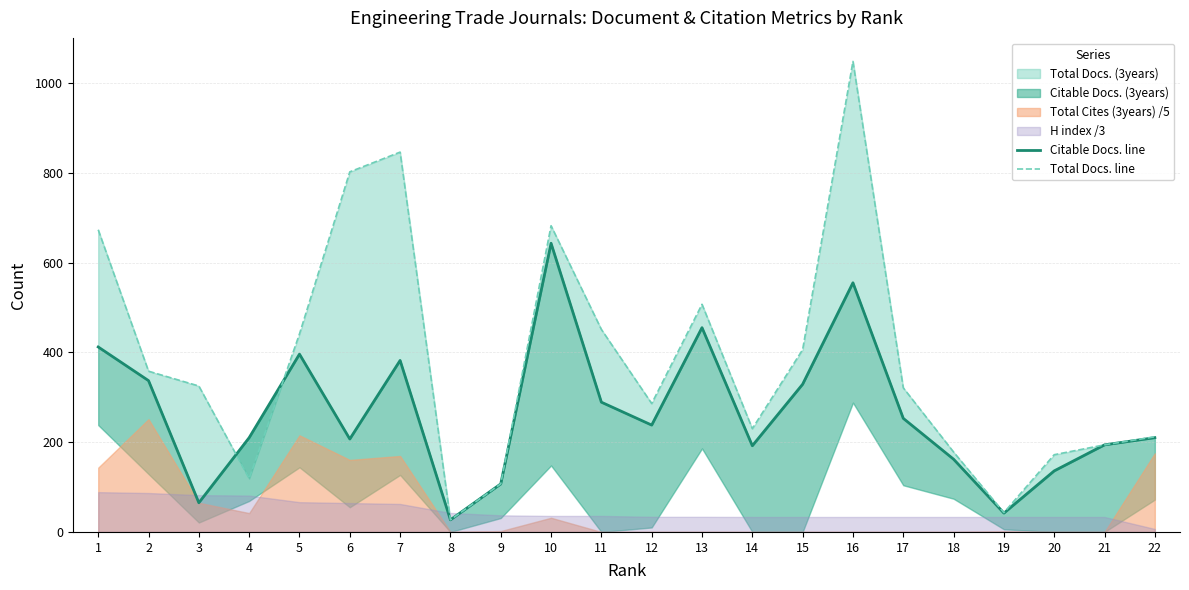

Does the chart display data point markers on the line(s)?

No